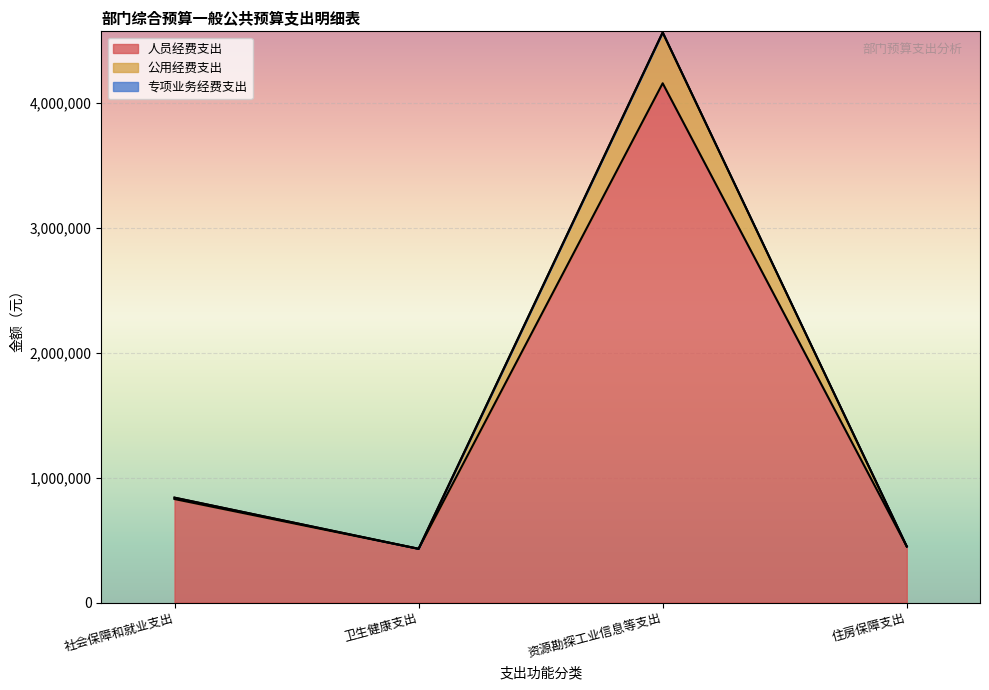

The value of 人员经费支出 at 卫生健康支出 is 673249. True or false?

False